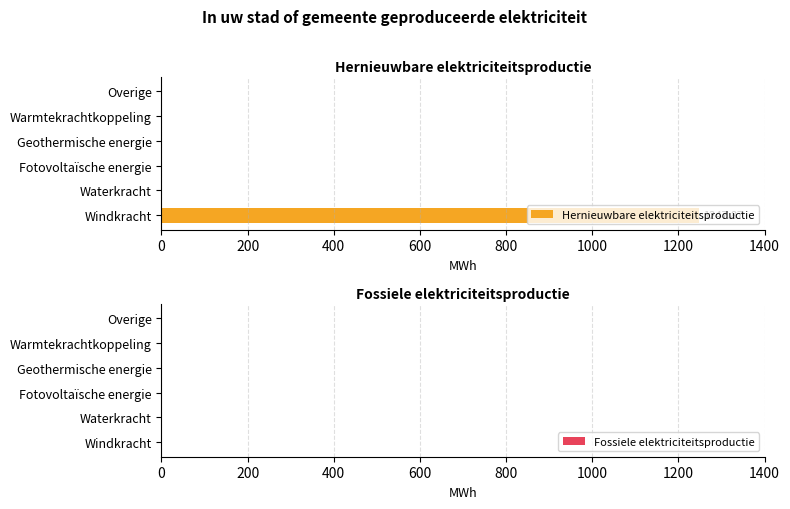

How many data points does each series have?

6